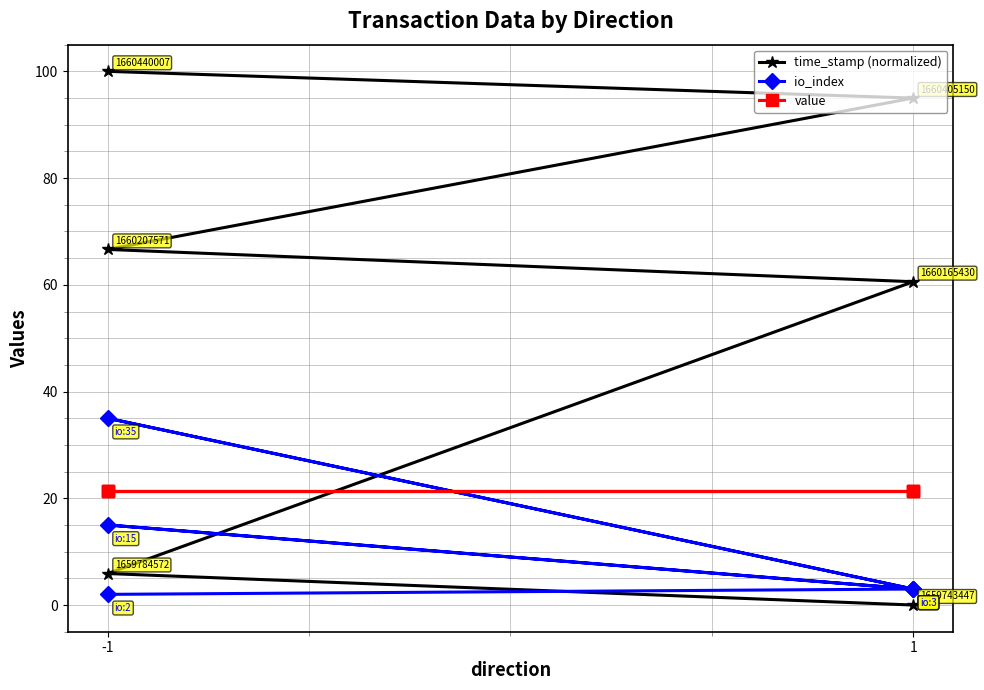

Between -1 and 1, which series saw the biggest shift?

time_stamp (normalized)